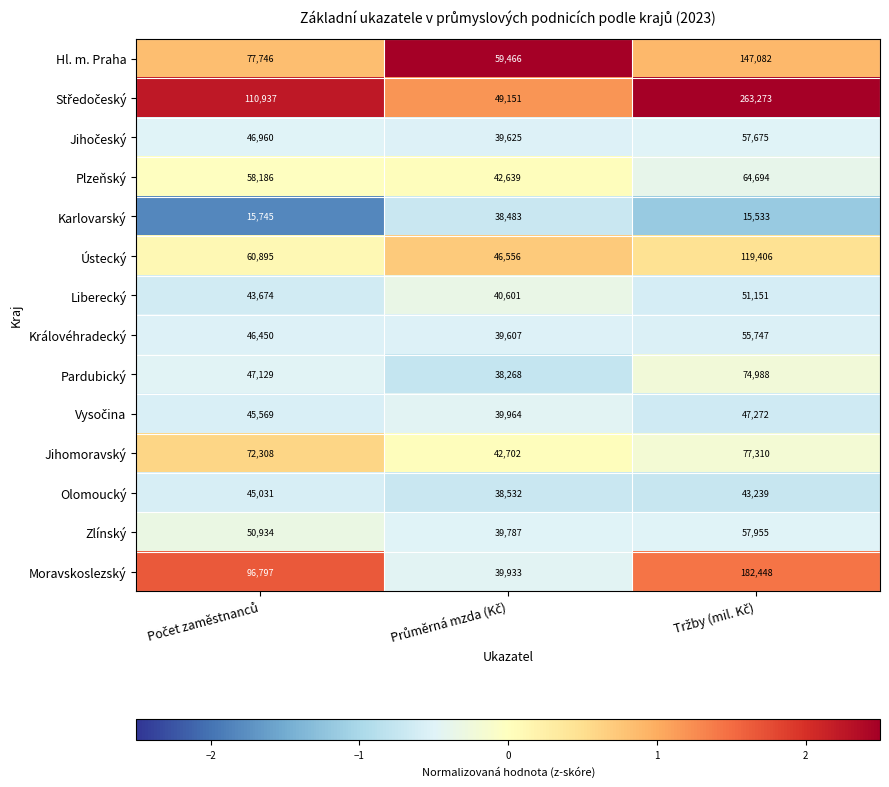

How many Hl. m. Praha values are between 59466 and 147082?

3